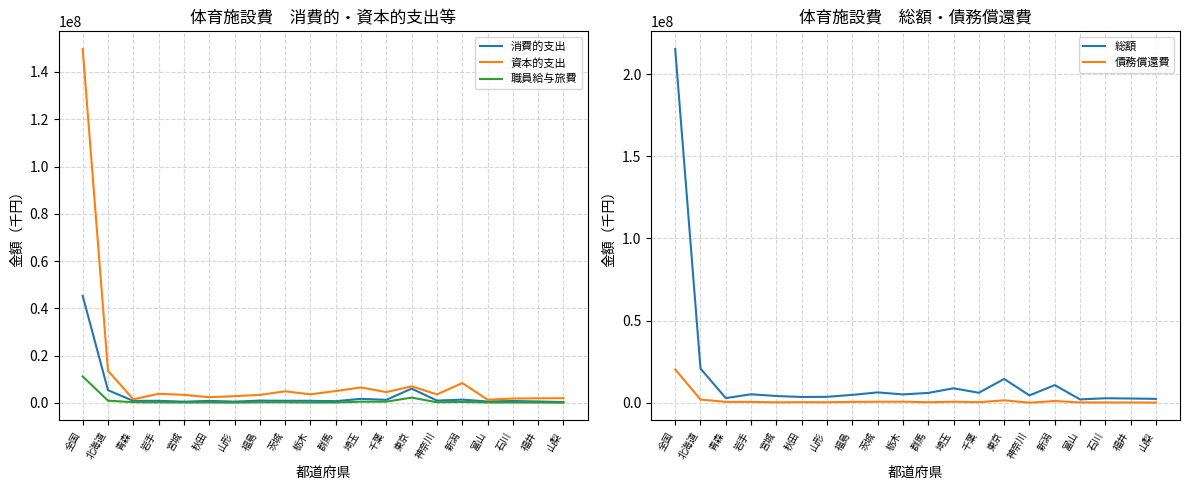

Is it true that 債務償還費 equals 874275 at 埼玉?

False